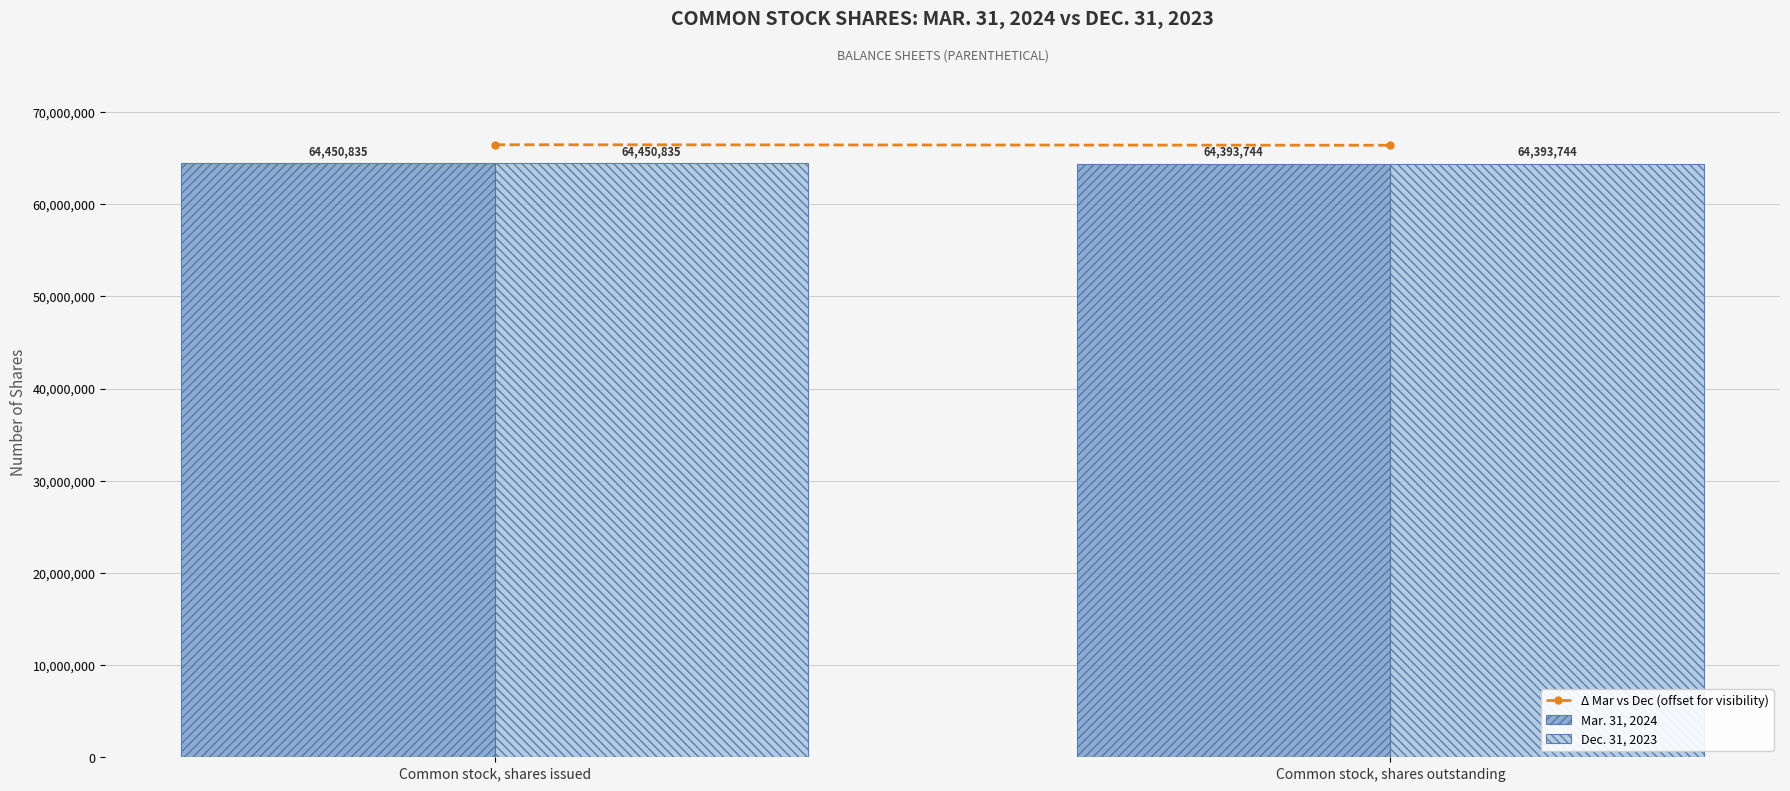

Reading left to right, transcribe all the data shown in this chart.

Mar. 31, 2024: Common stock, shares issued=64450835	Common stock, shares outstanding=64393744
Dec. 31, 2023: Common stock, shares issued=64450835	Common stock, shares outstanding=64393744